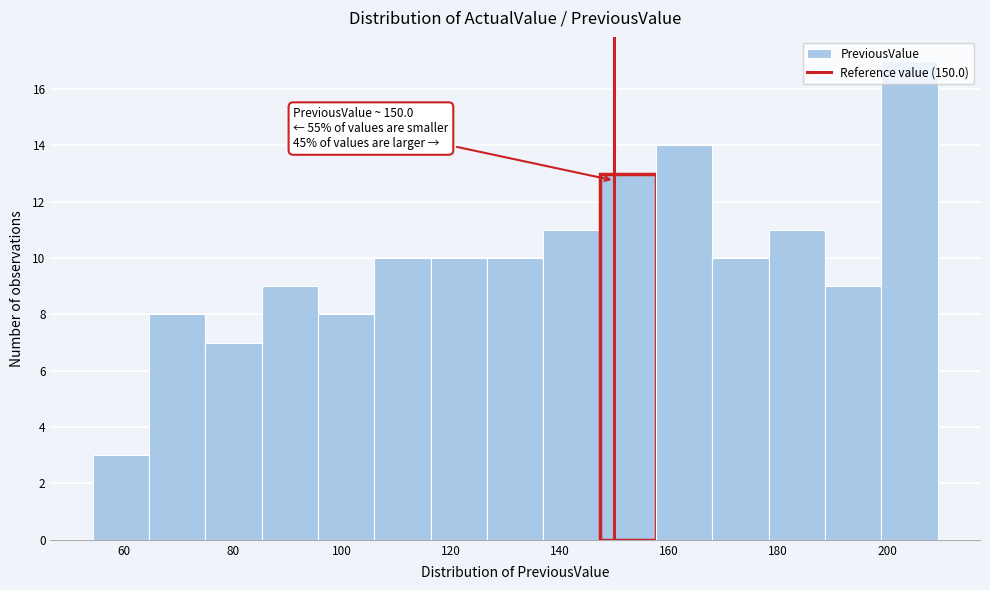

Over which range of the x-axis is the bar tallest?

198 to 210